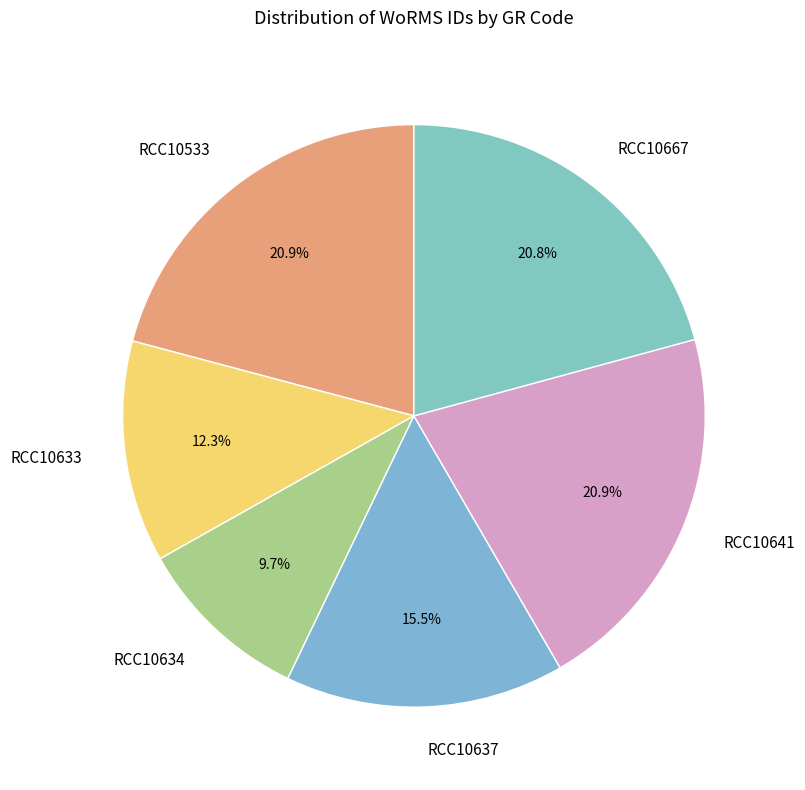

How many slices are in this pie chart?

6